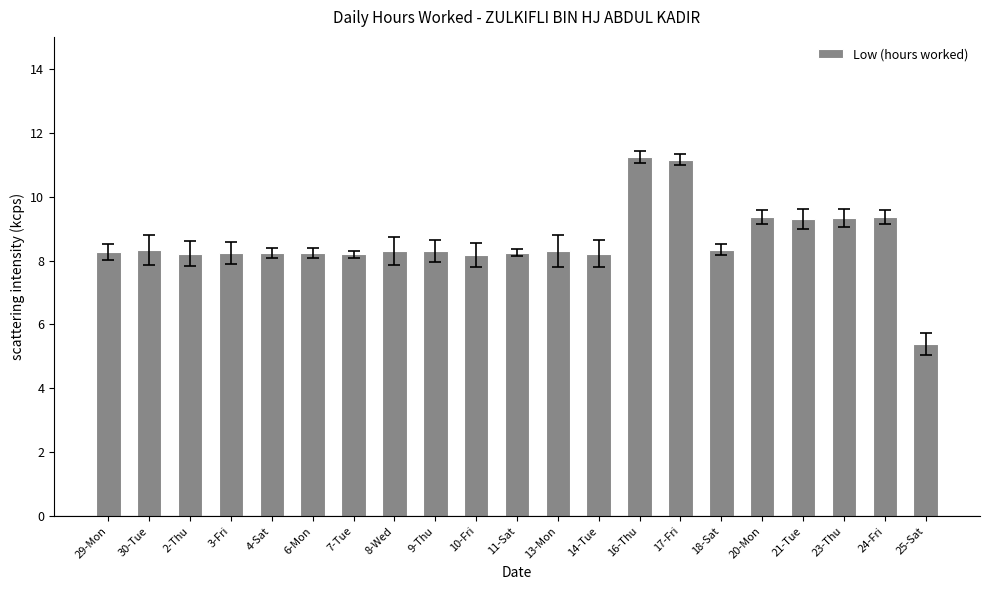

What is the maximum value shown in the chart?

11.2